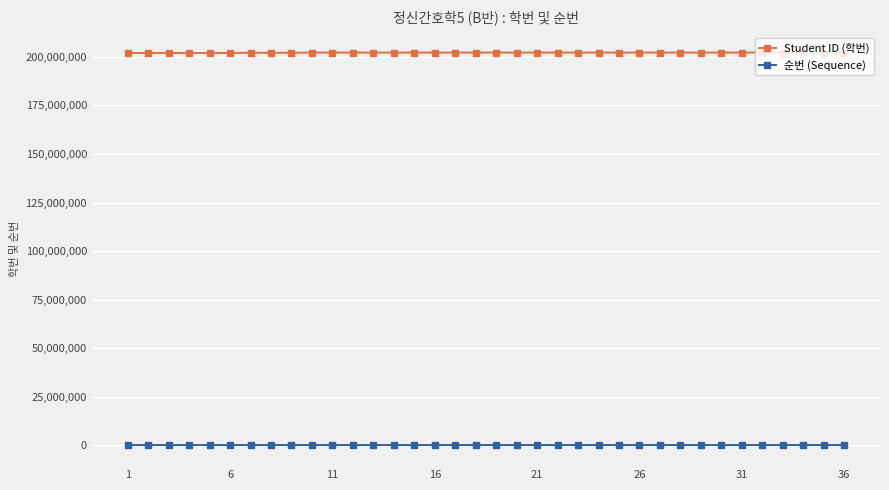

What is the maximum value for 순번 (Sequence)?

36